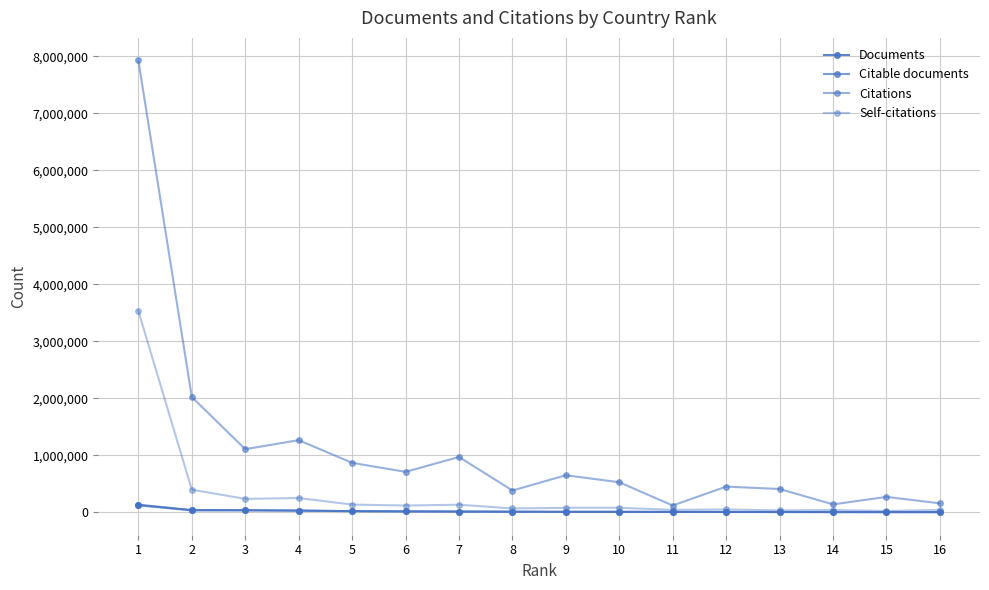

Where does the Self-citations series first go above 82006?

1